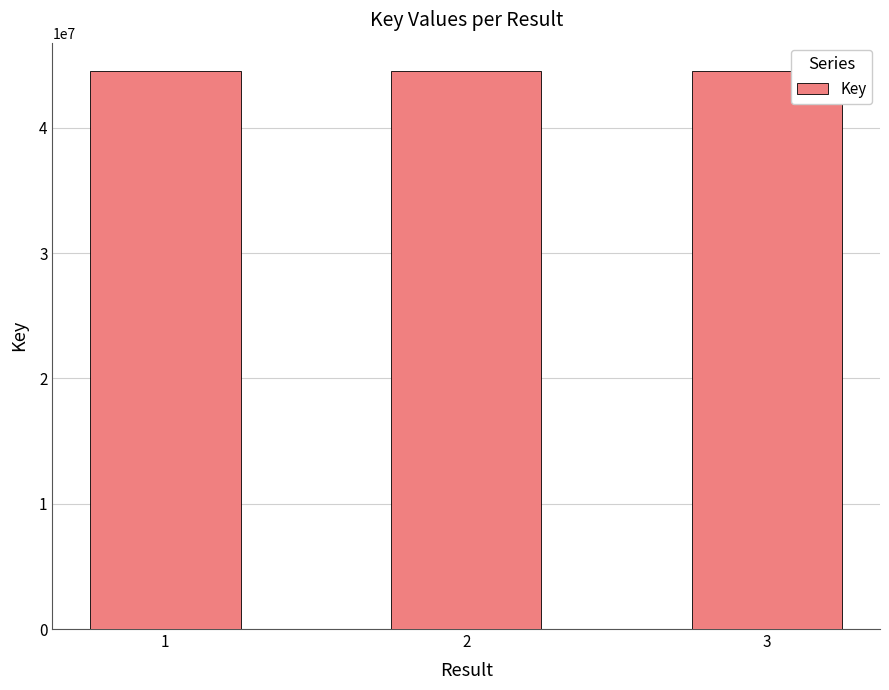

Count the values in the range 44570525 to 44570697.

3